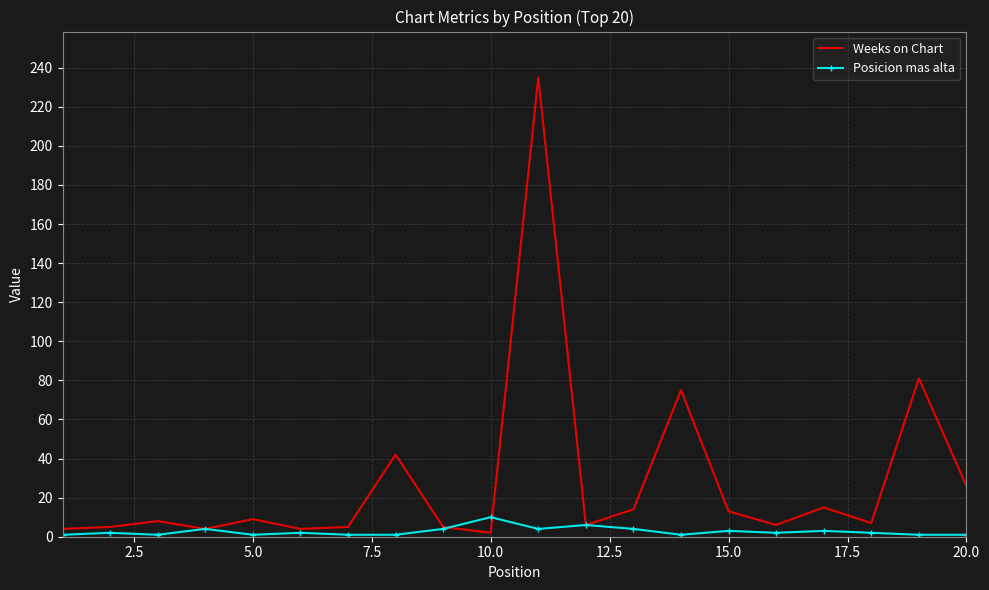

List the series in order of their peak value, lowest first.

Posicion mas alta, Weeks on Chart